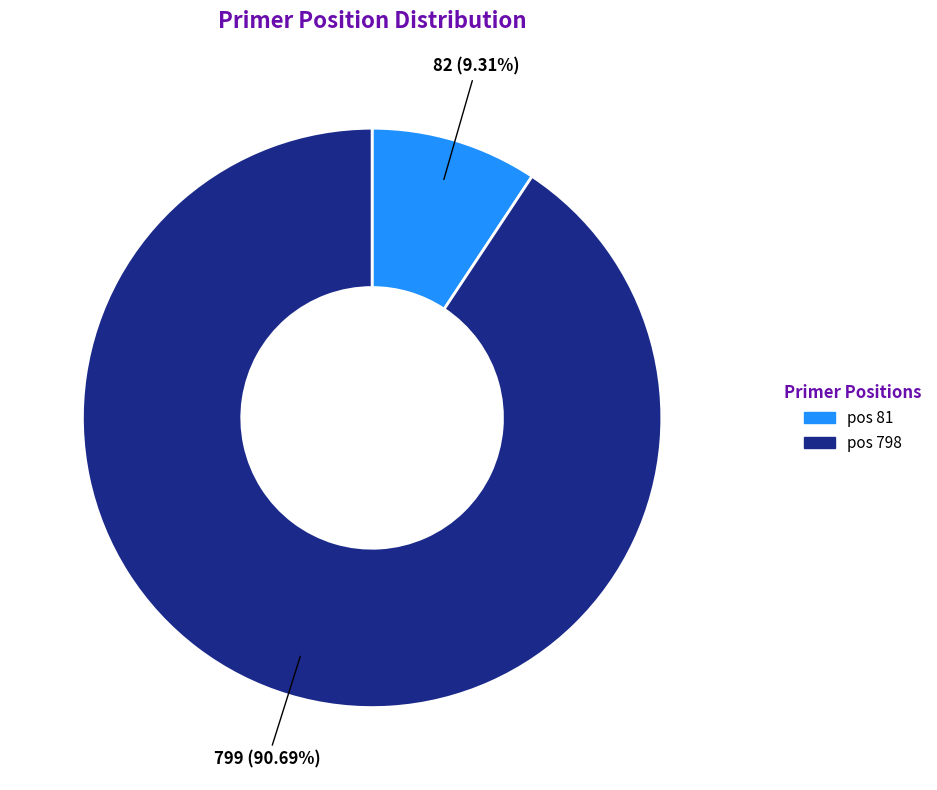

How many segments does this pie chart have?

2